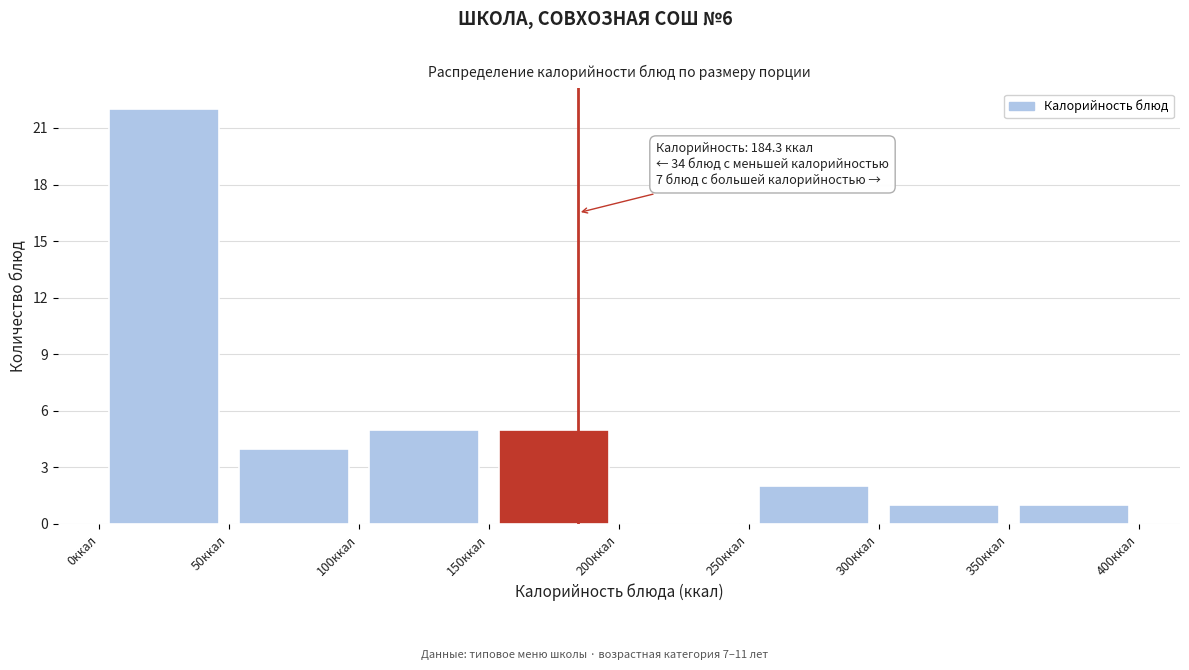

Over which range of the x-axis is the bar tallest?

0 to 50